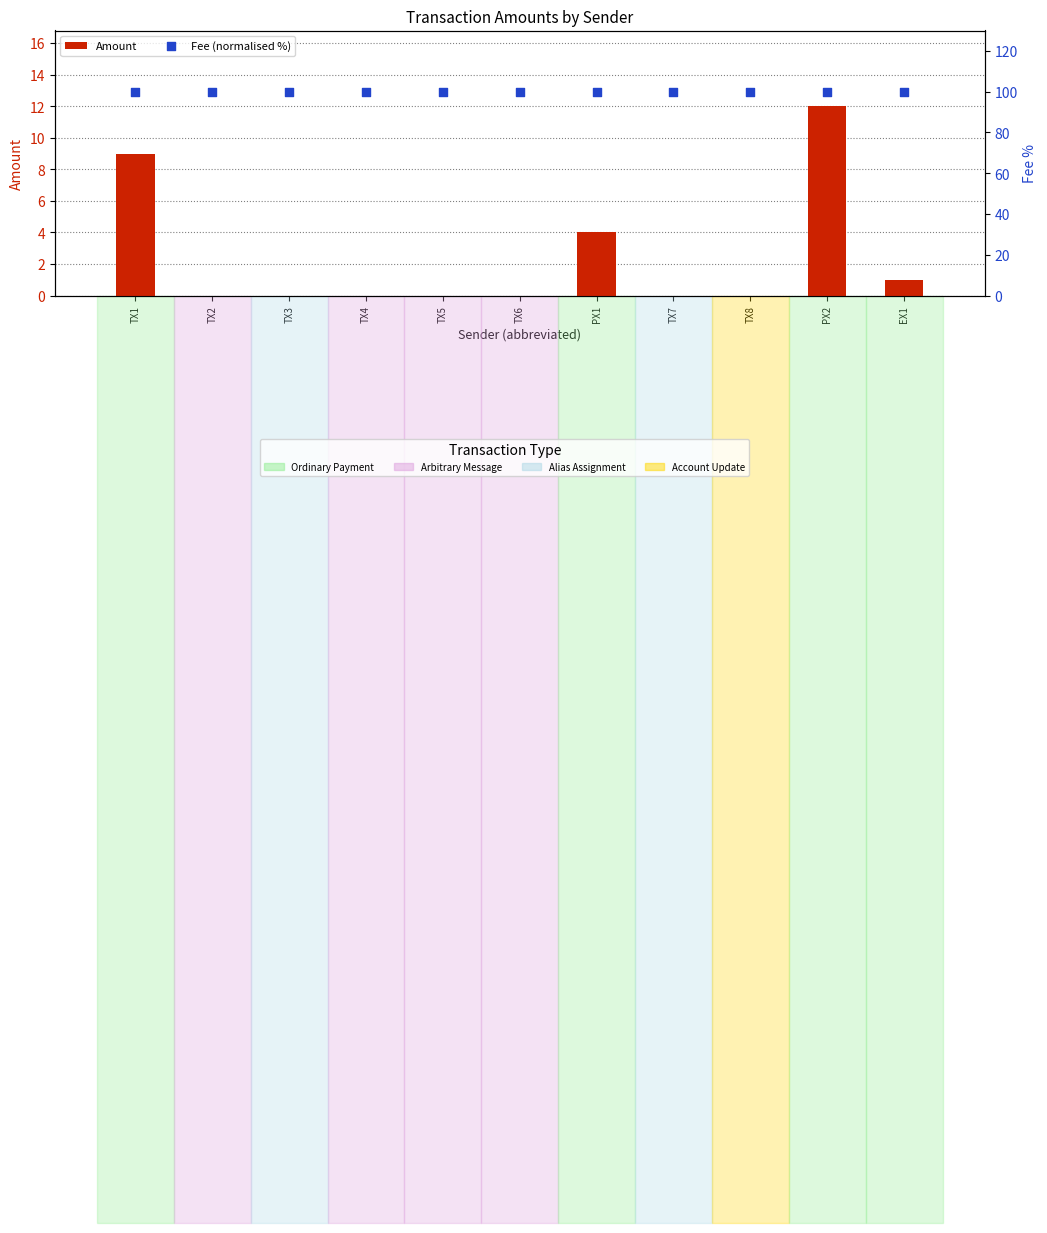

What are all the series names shown in the legend?

Amount, Fee (normalised %)